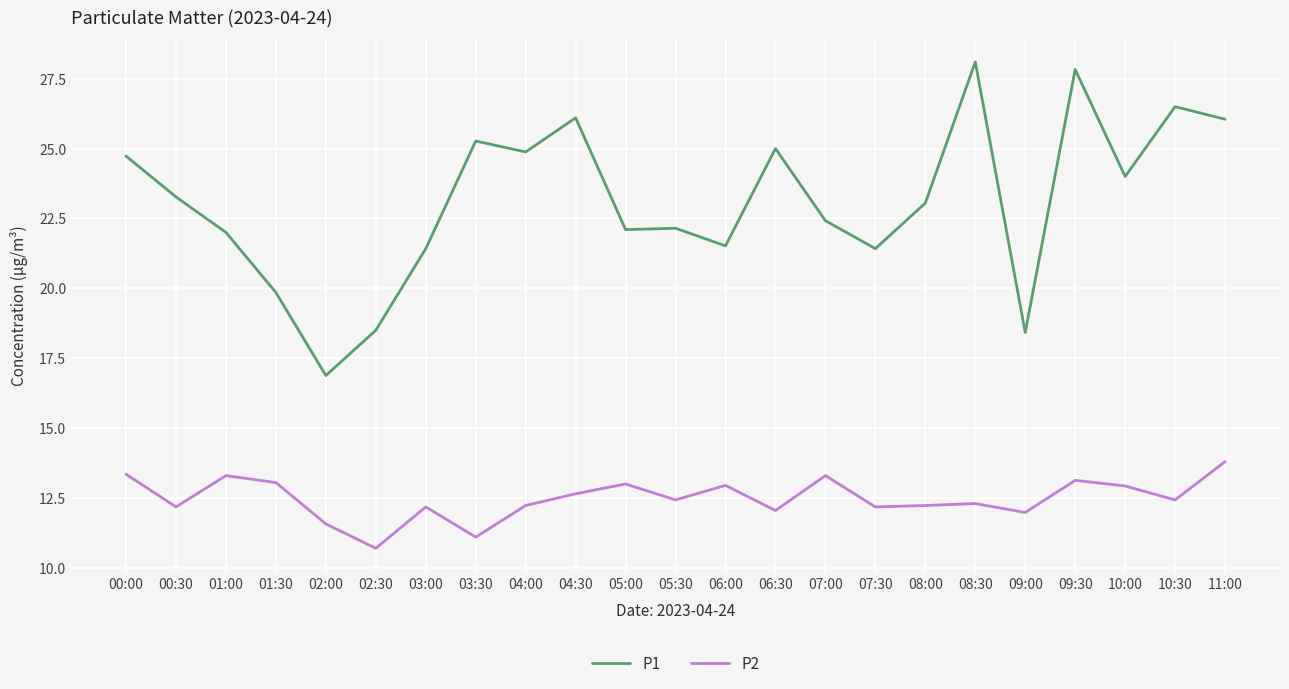

The value of P1 at 02:30 is 29.4. True or false?

False